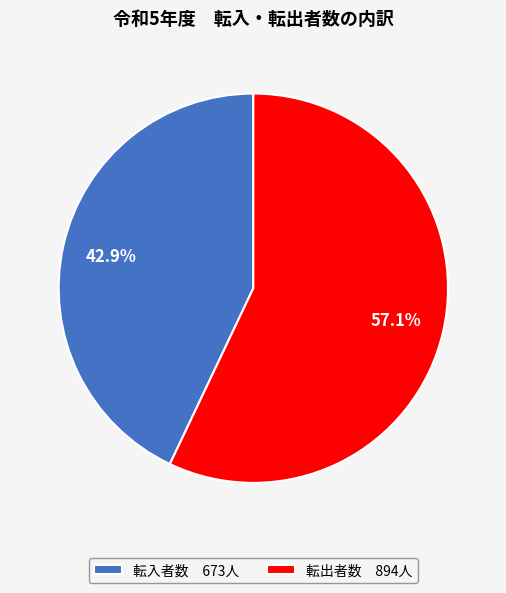

Count the number of slices in the pie.

2